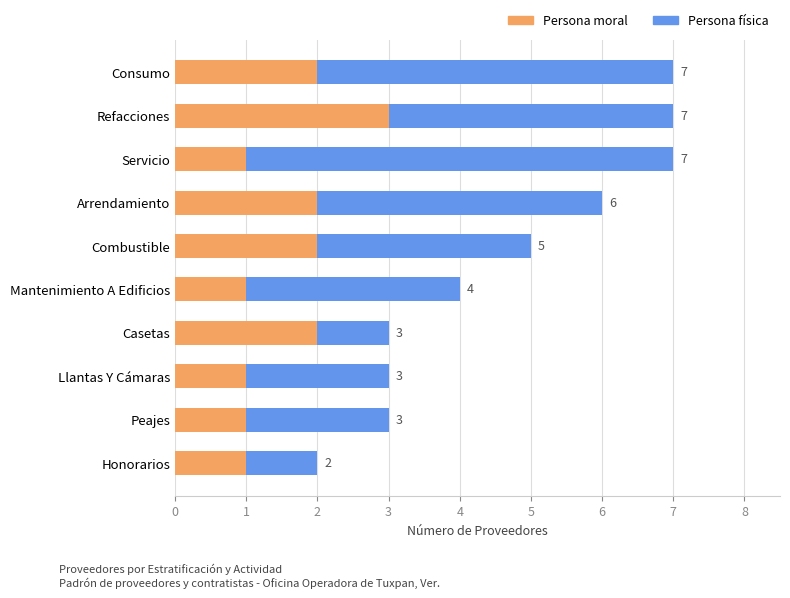

Is it true that Persona moral equals 1 at Servicio?

True